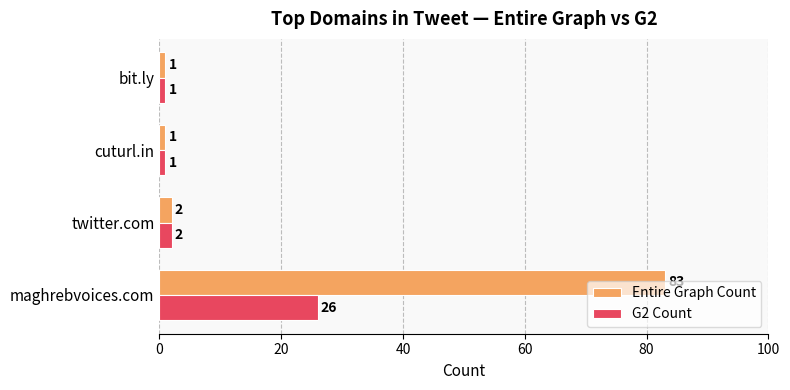

Rank the series by their maximum value, from lowest to highest.

G2 Count, Entire Graph Count